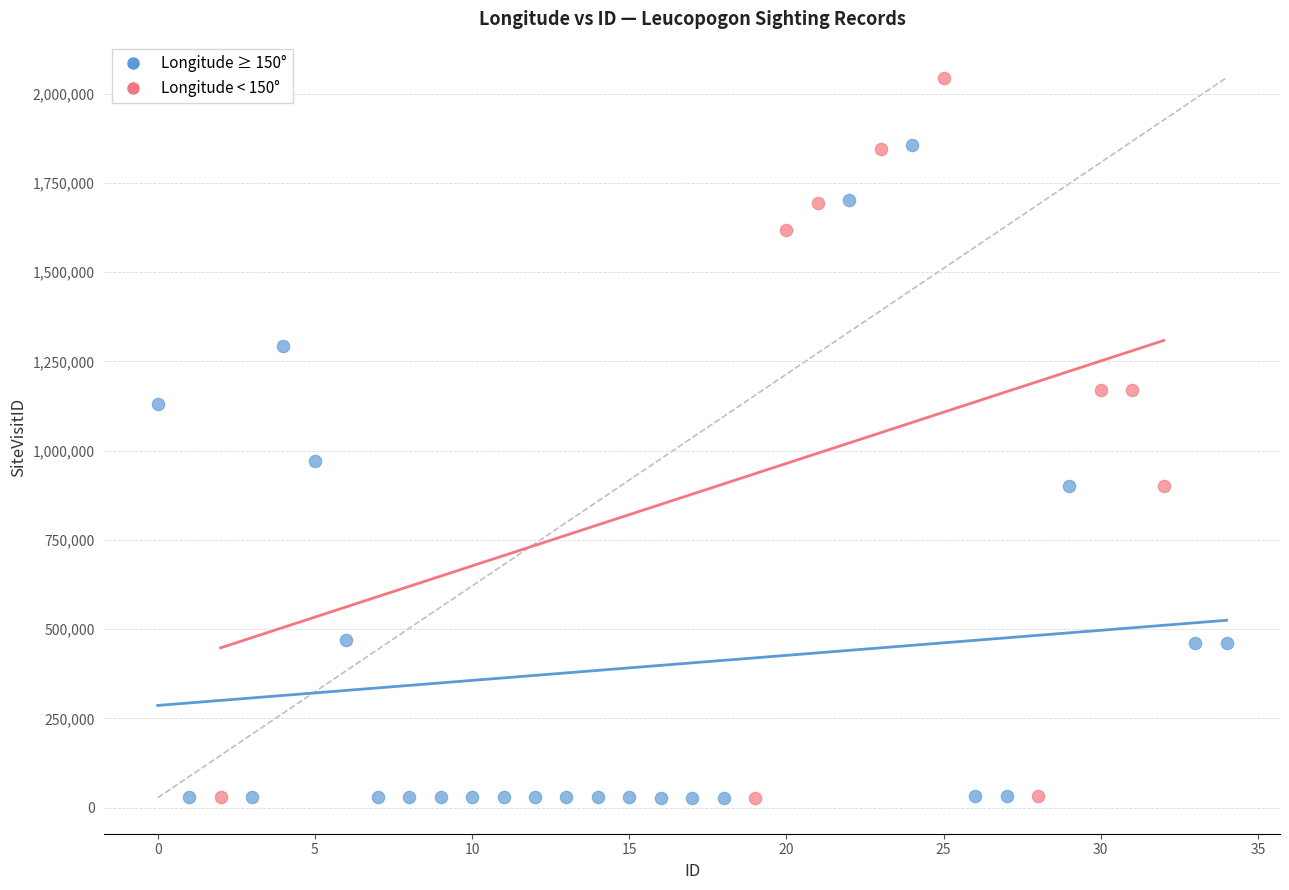

Which series has the largest Y range (max minus min)?

Longitude < 150°